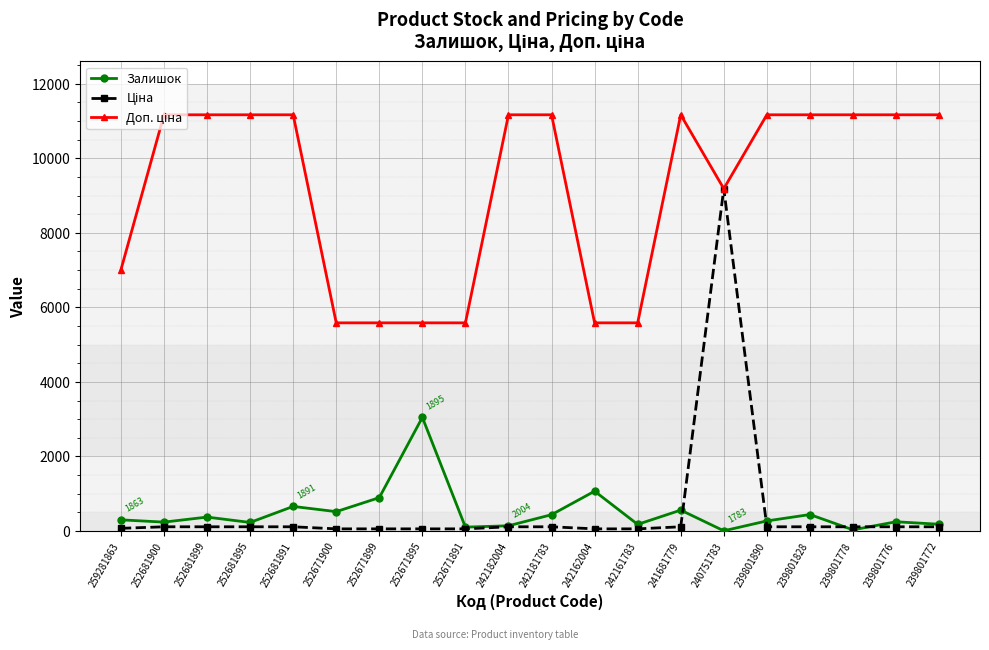

How many distinct data groups are displayed?

3